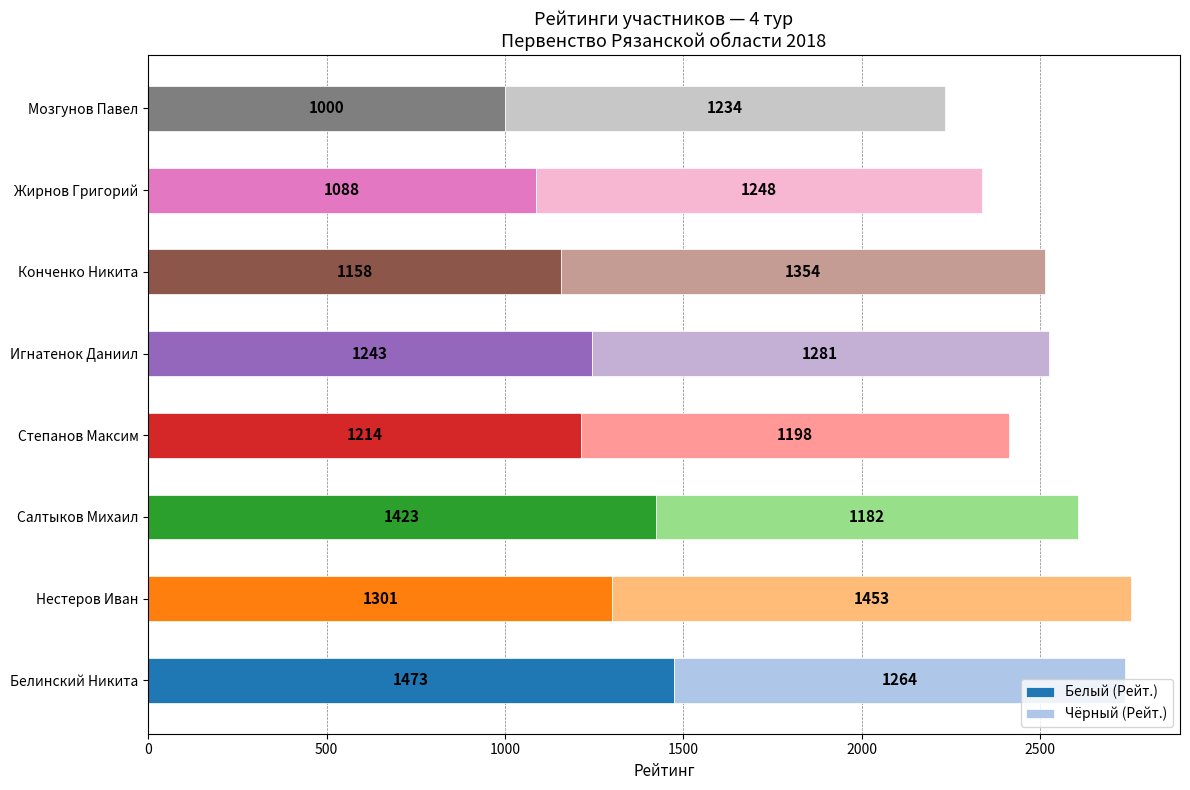

Count the number of data series in this chart.

2